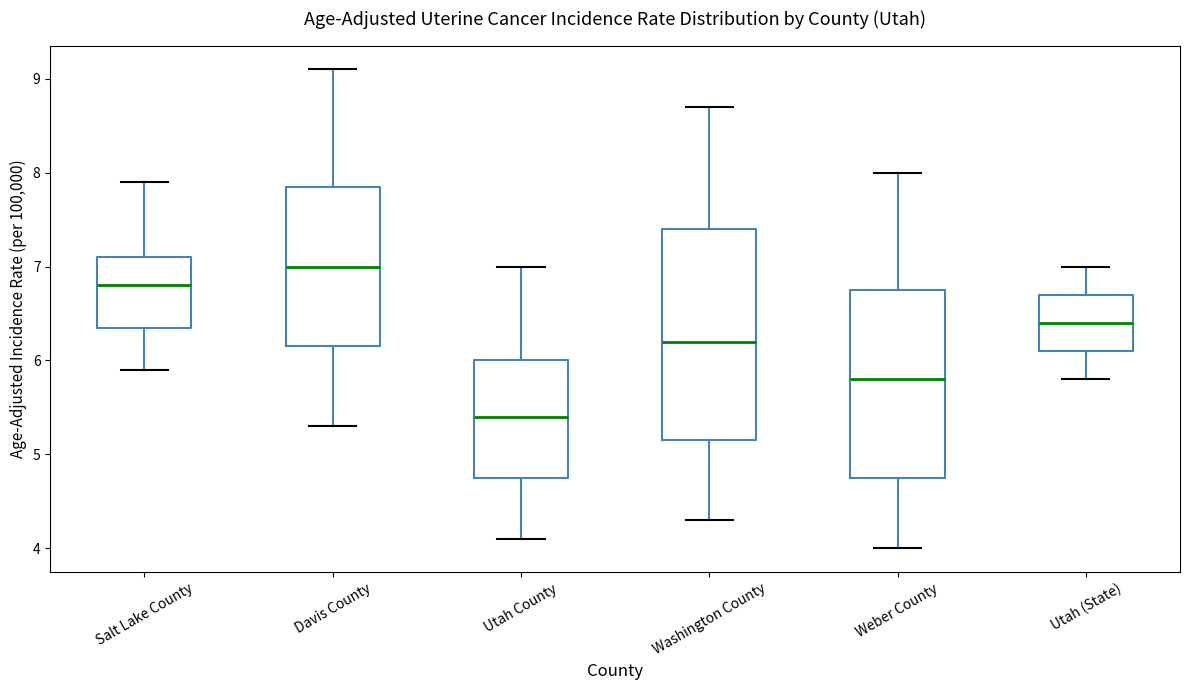

Which box is the tallest, from its lower edge to its upper edge?

Washington County